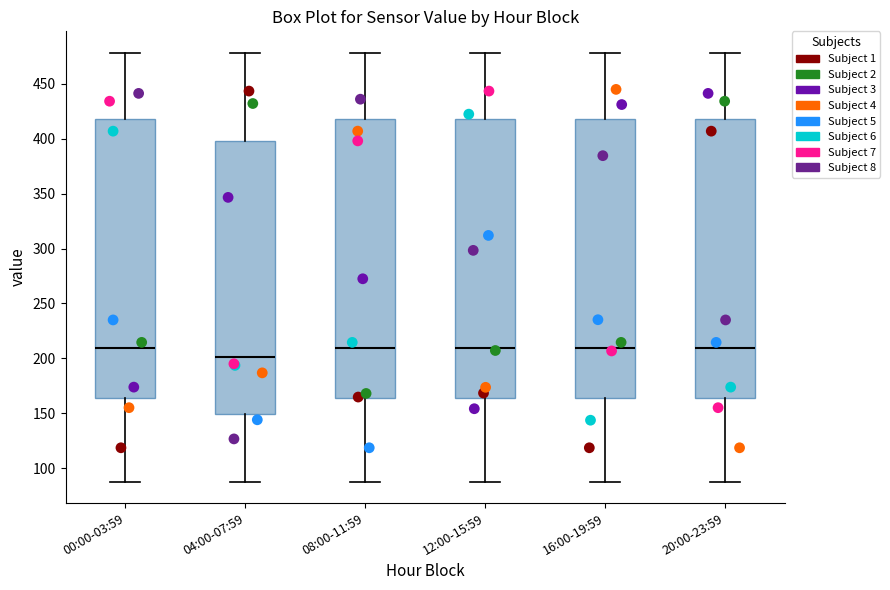

Where does the upper whisker of the box for 04:00-07:59 end on the y-axis? The values are not printed on the chart, so give them approximately, as read against the axis.

480